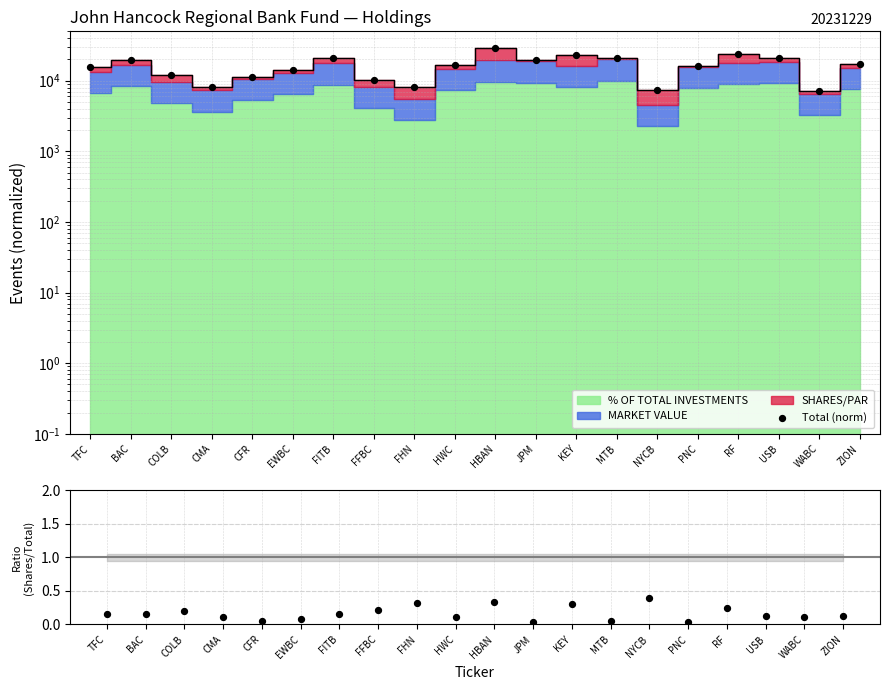

Which series has the largest total across all categories?

Total (norm)